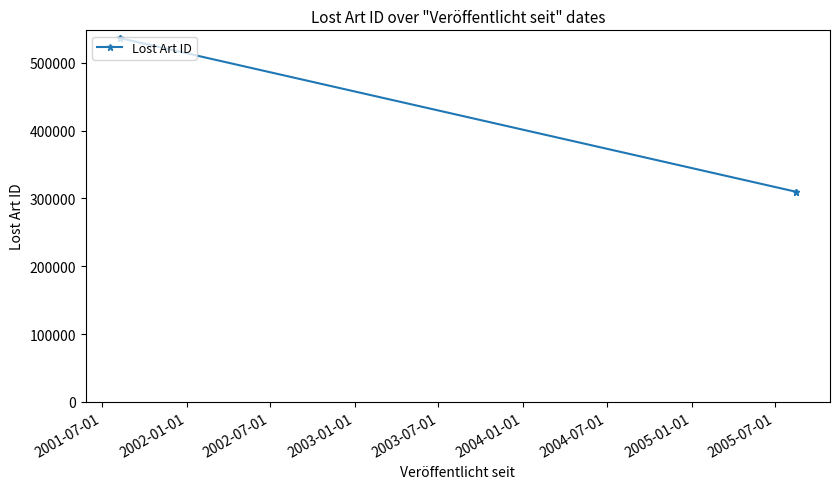

Count the number of values greater than 536625.

1